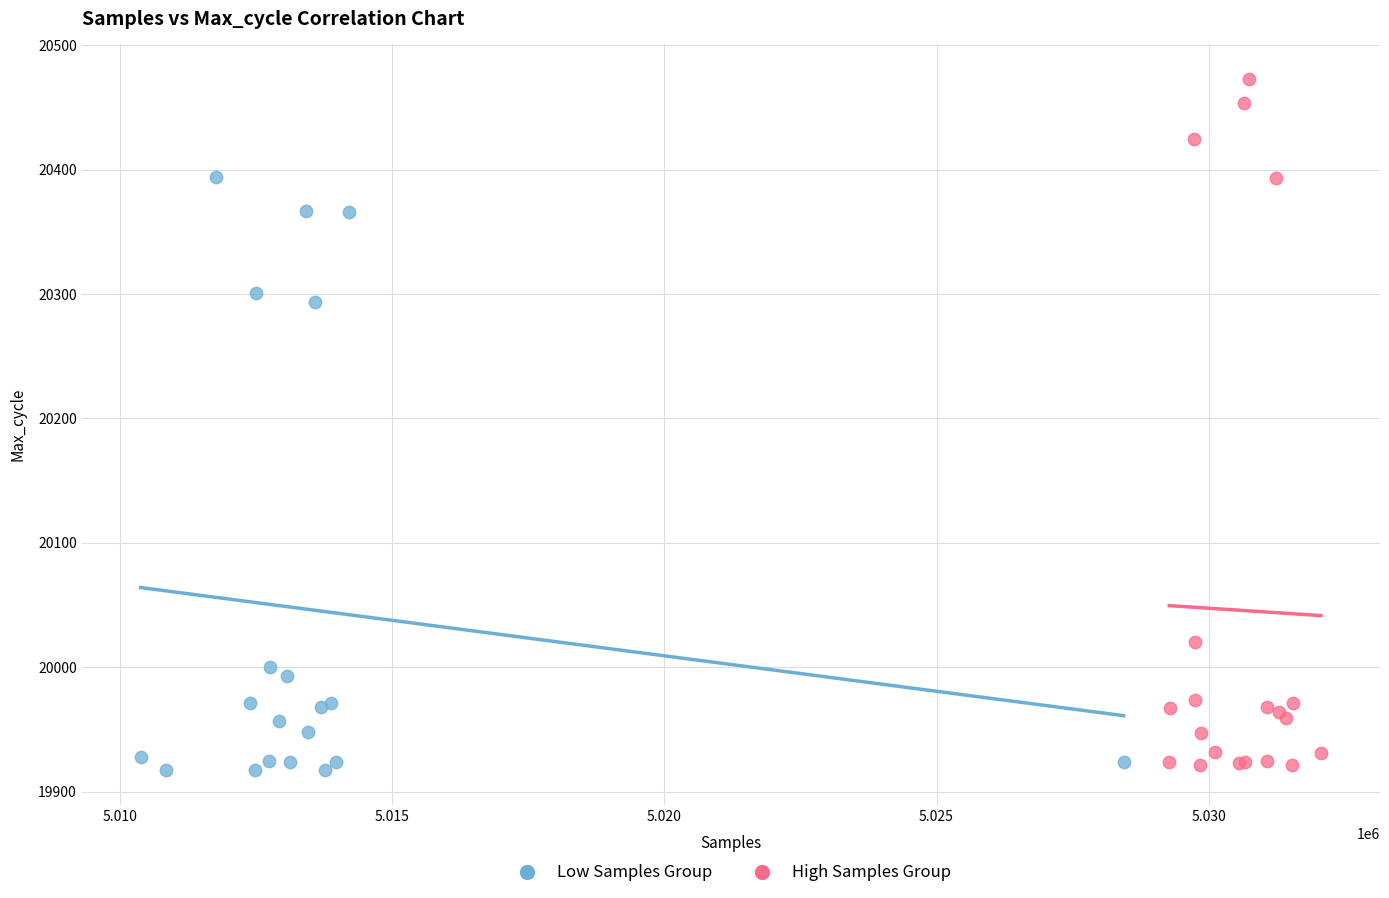

What are all the series names shown in the legend?

Low Samples Group, High Samples Group